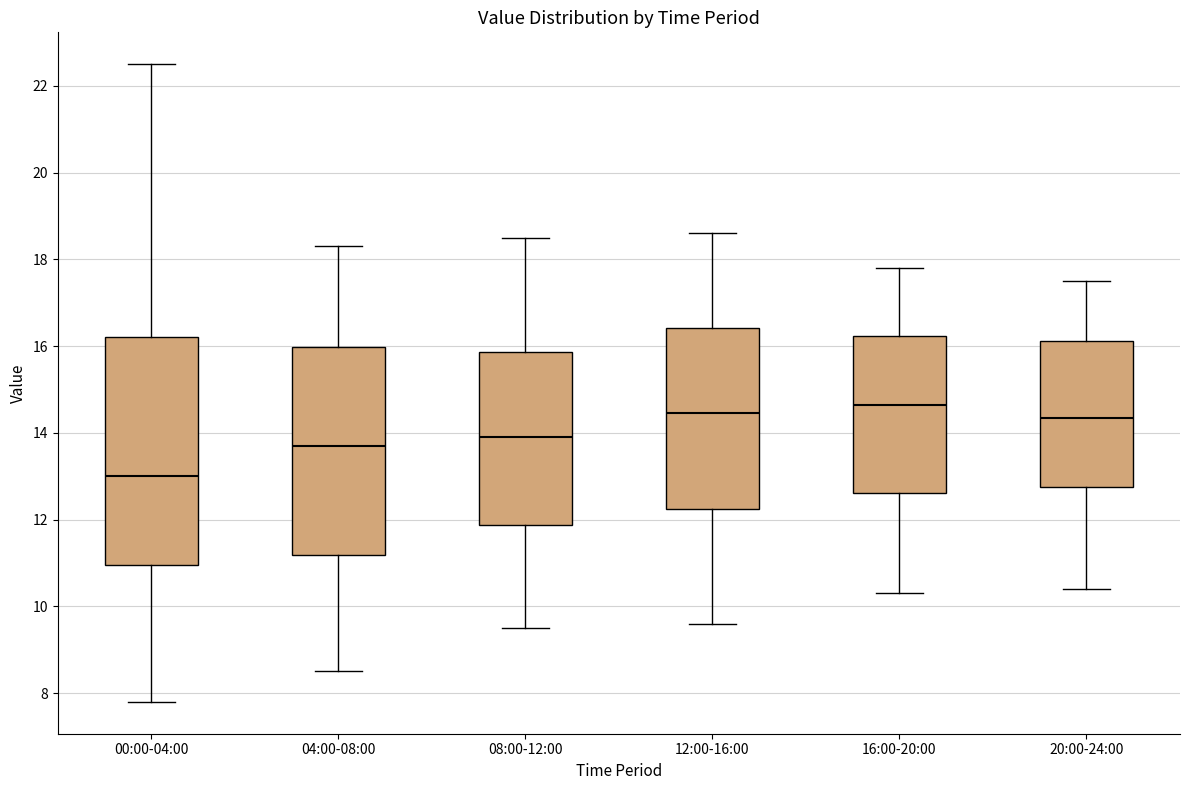

Which box's median line is the lowest?

00:00-04:00